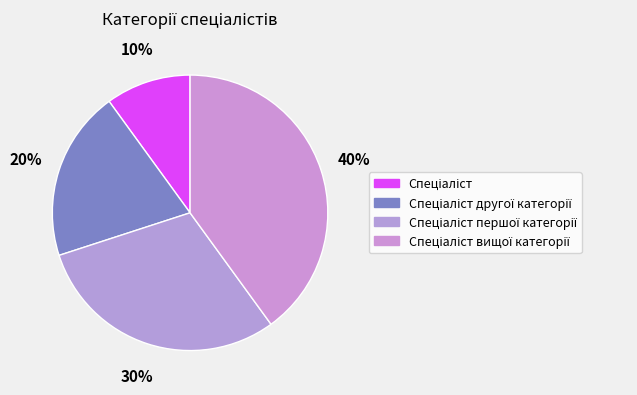

How many segments does this pie chart have?

4